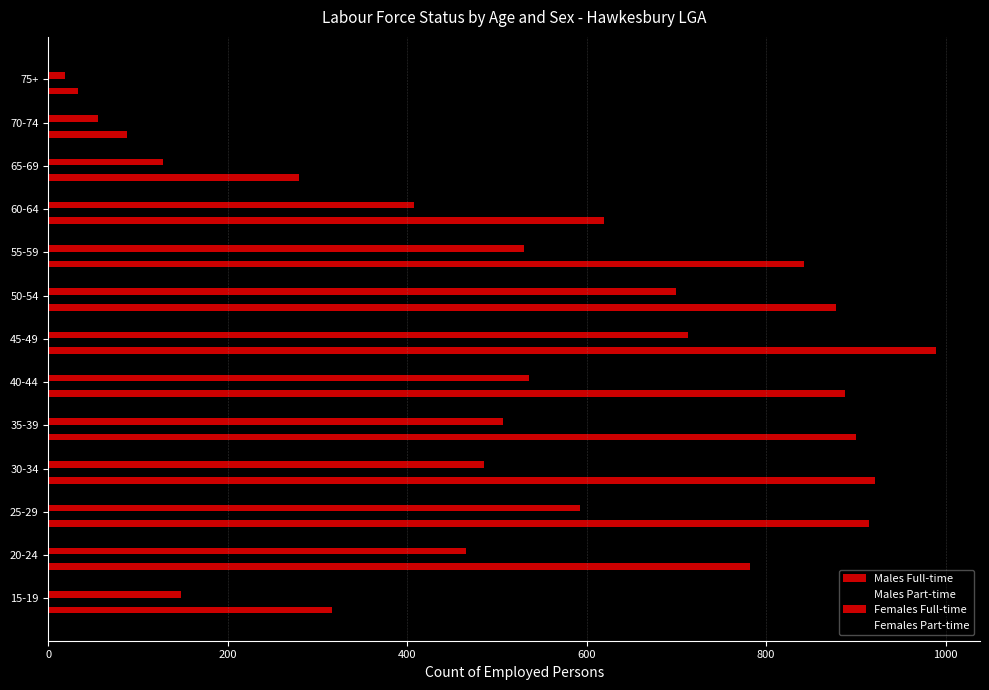

How many values in the Males Full-time series are below 842?

6